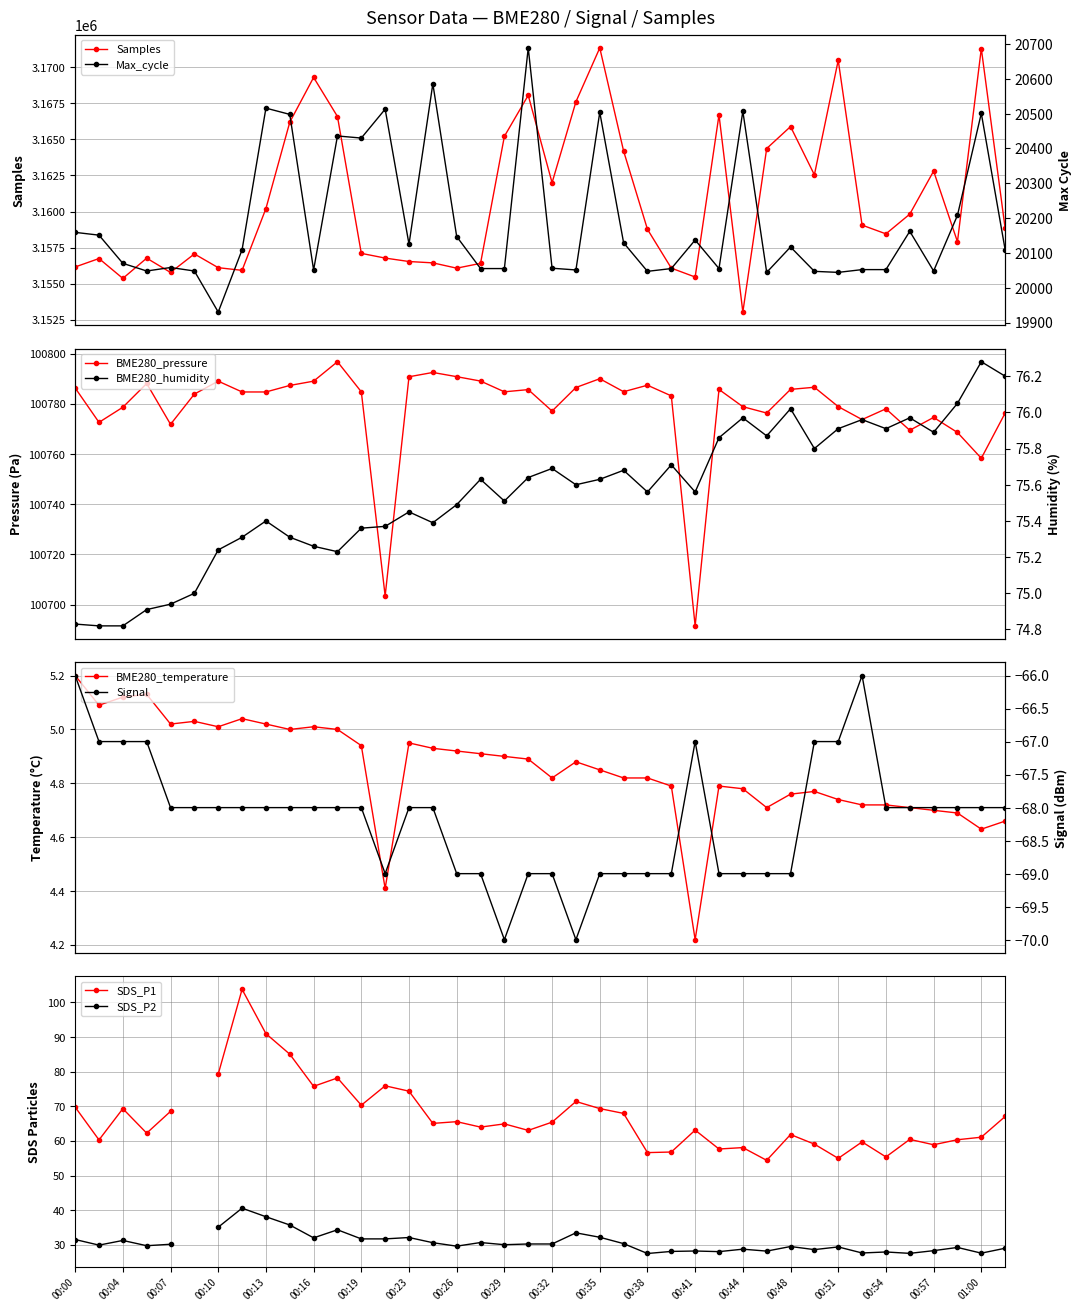

What is the minimum value shown in the chart?

-70.0